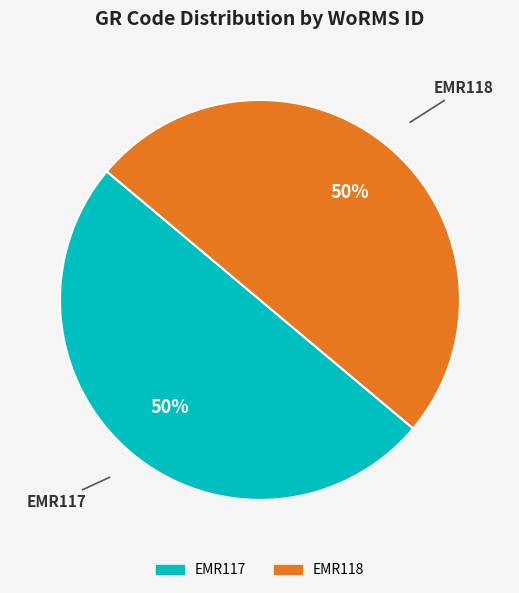

What percentage is the EMR117 slice, to the nearest percent?

50%